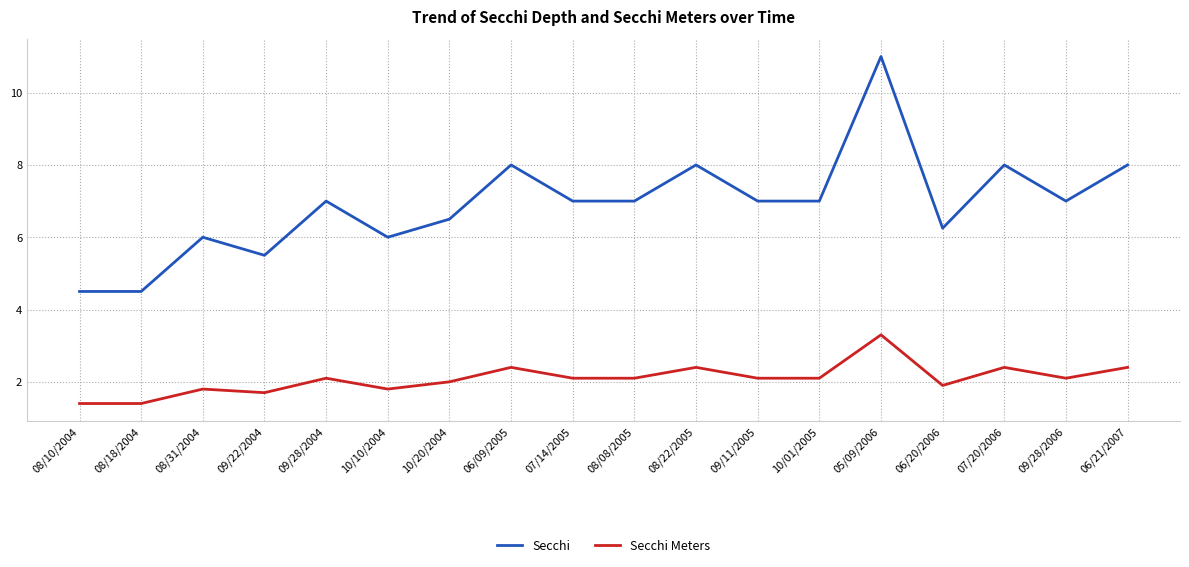

Does the chart have visible grid lines?

Yes